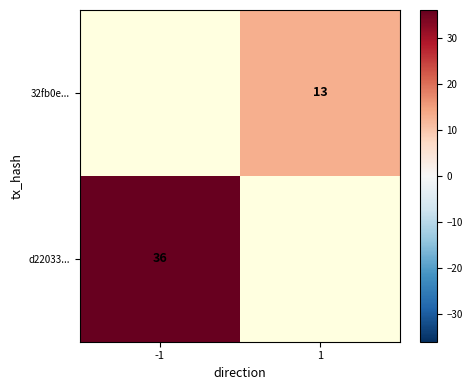

Is it true that d22033... equals 13.0 at -1?

False